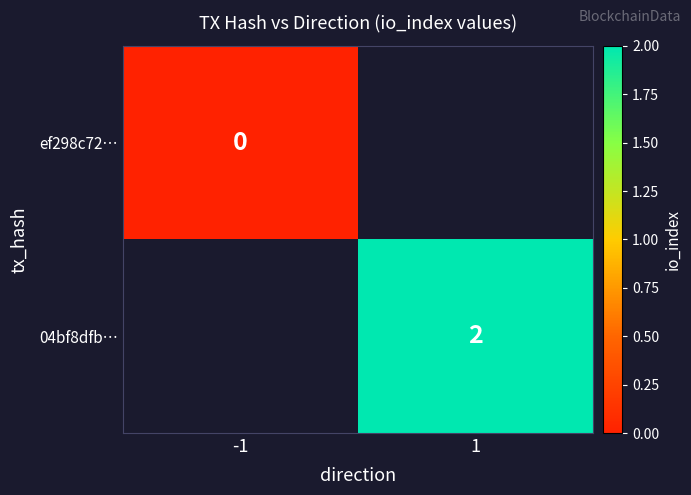

What is the maximum value shown in the chart?

2.0